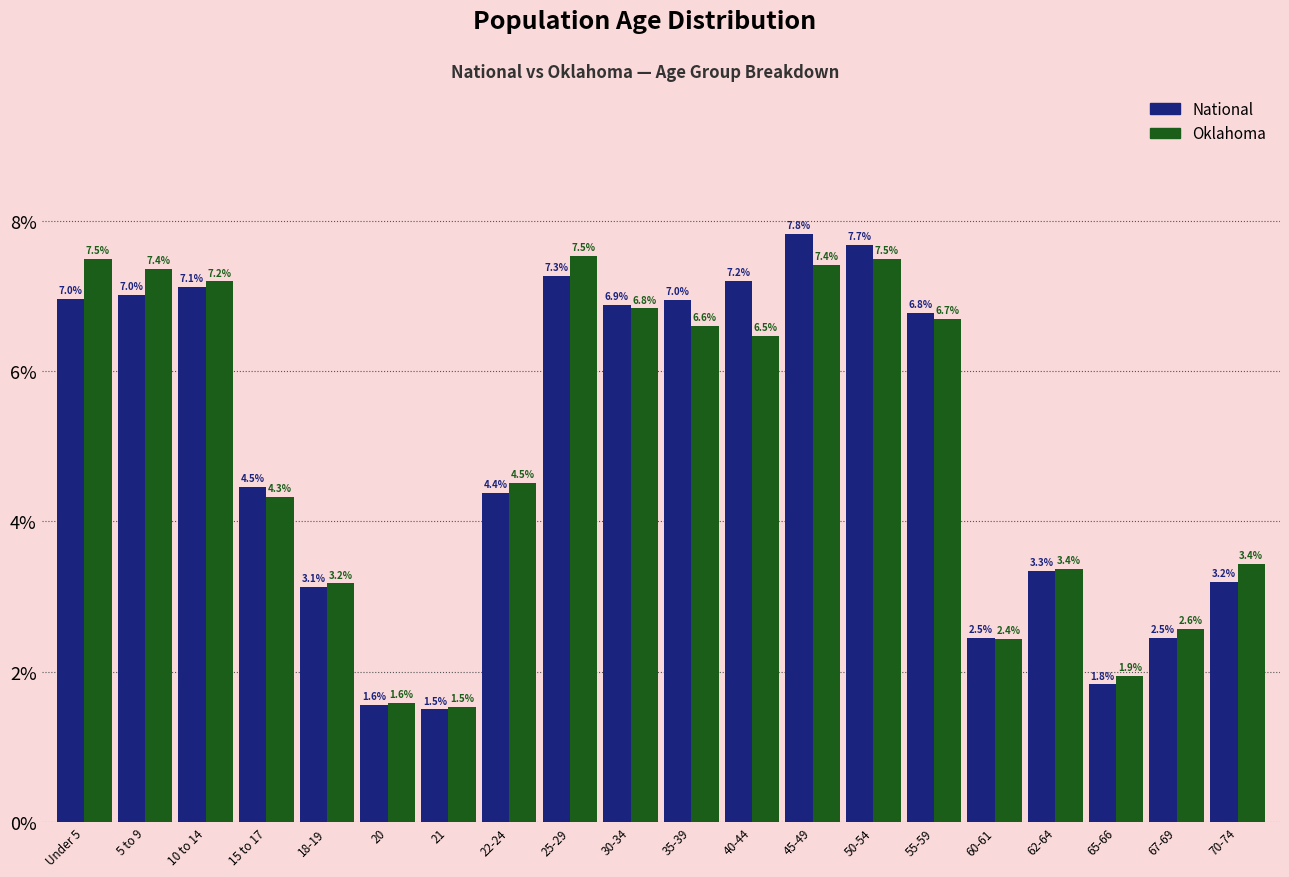

Reading left to right, transcribe all the data shown in this chart.

National: 7.0	7.0	7.1	4.5	3.1	1.6	1.5	4.4	7.3	6.9	7.0	7.2	7.8	7.7	6.8	2.5	3.3	1.8	2.5	3.2
Oklahoma: 7.5	7.4	7.2	4.3	3.2	1.6	1.5	4.5	7.5	6.8	6.6	6.5	7.4	7.5	6.7	2.4	3.4	1.9	2.6	3.4